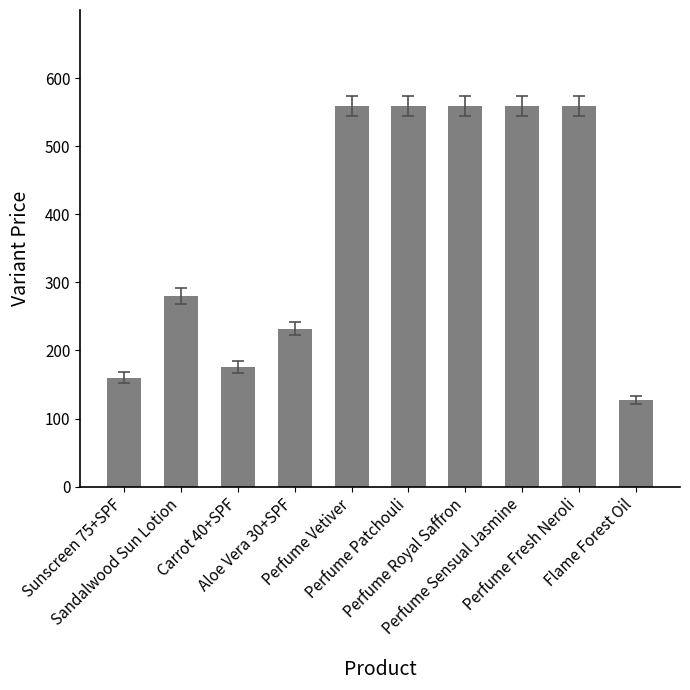

What is the difference between the second highest and minimum values?

432.0